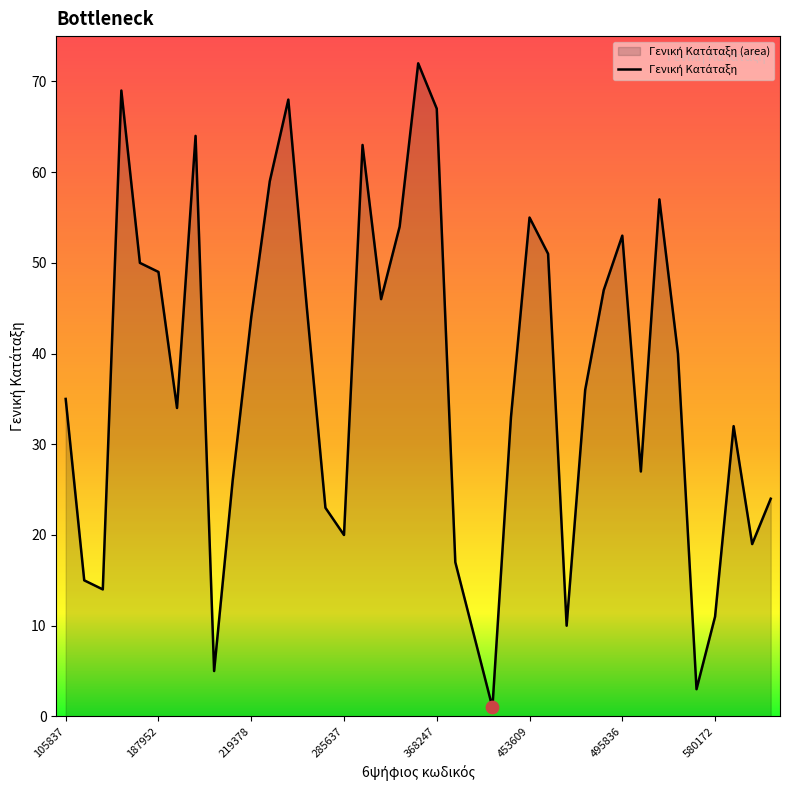

Which has a higher value, 581326 or 521487?

581326